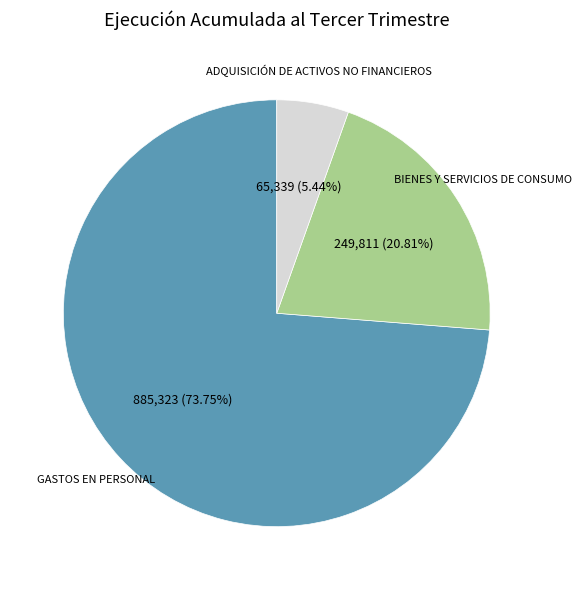

What is the majority slice?

GASTOS EN PERSONAL